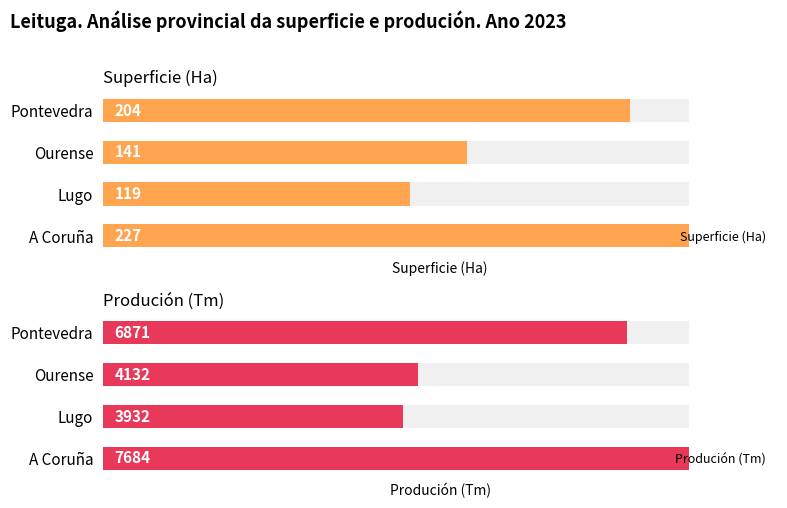

What is the total value across all series at Ourense?

4273